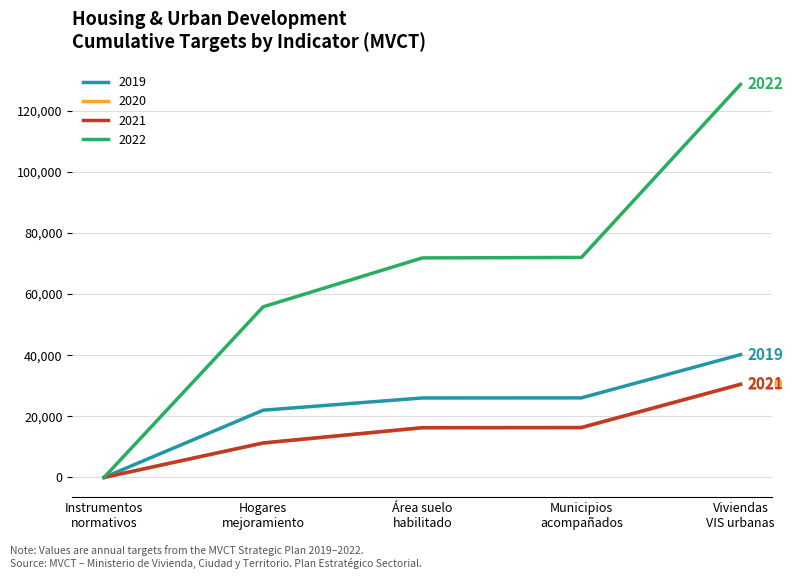

Which series has the widest spread of values?

2022